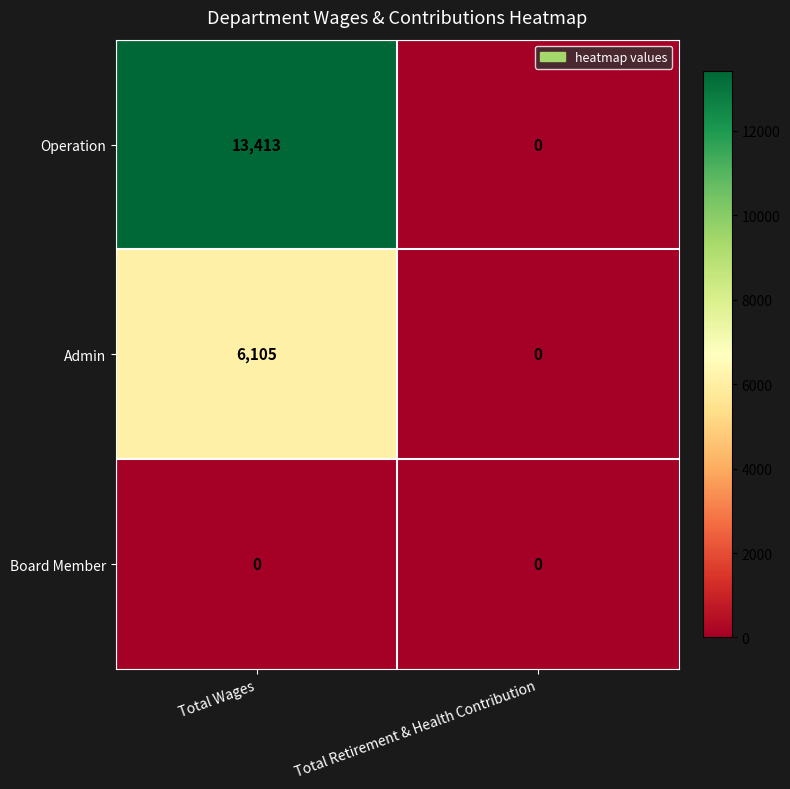

Rank the series by their maximum value, from highest to lowest.

Operation, Admin, Board Member